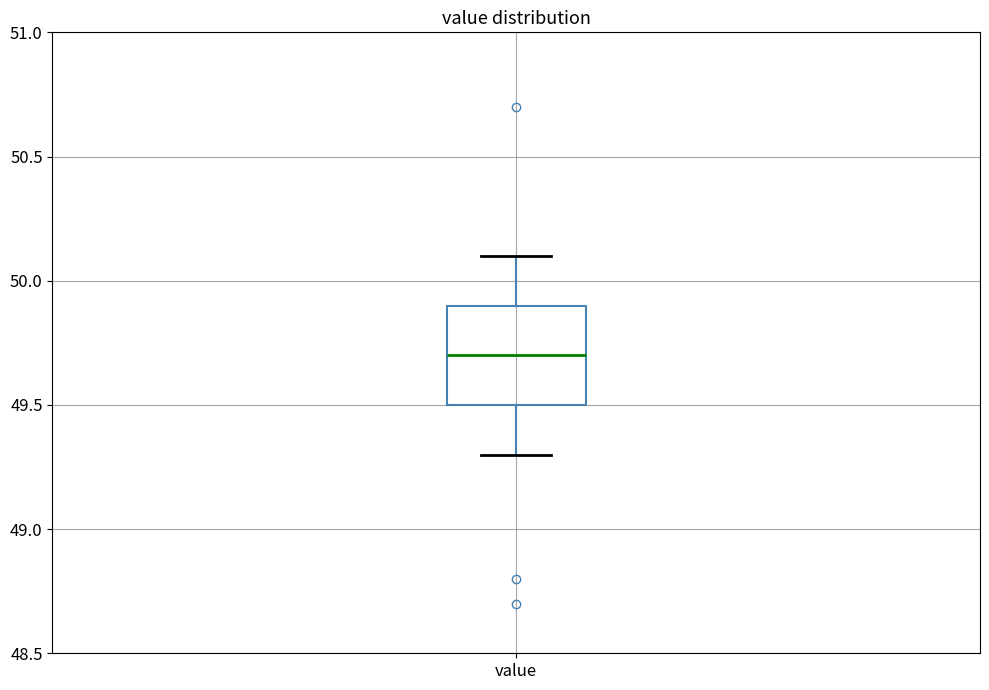

Where does the upper whisker of the box for value end on the y-axis? The values are not printed on the chart, so give them approximately, as read against the axis.

50.1